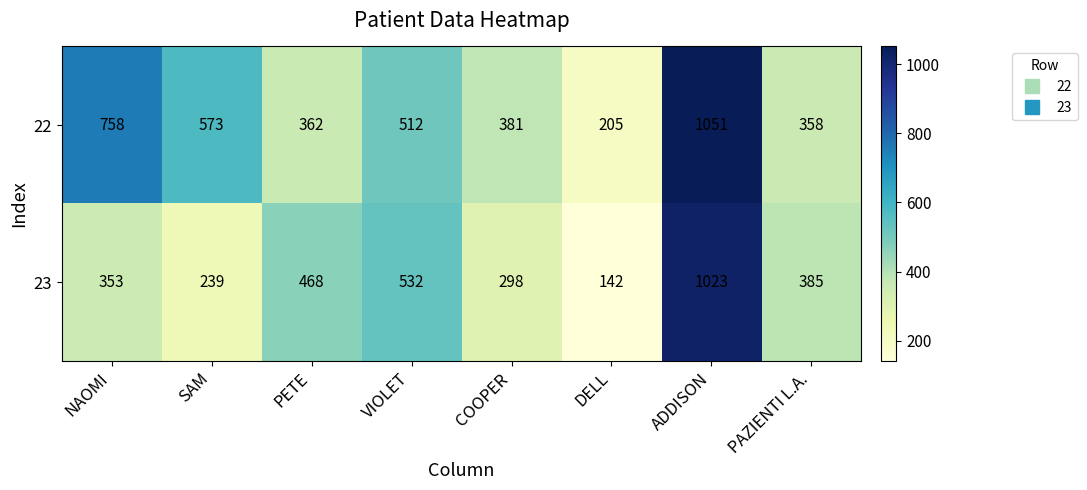

Count the number of categories in the chart.

8